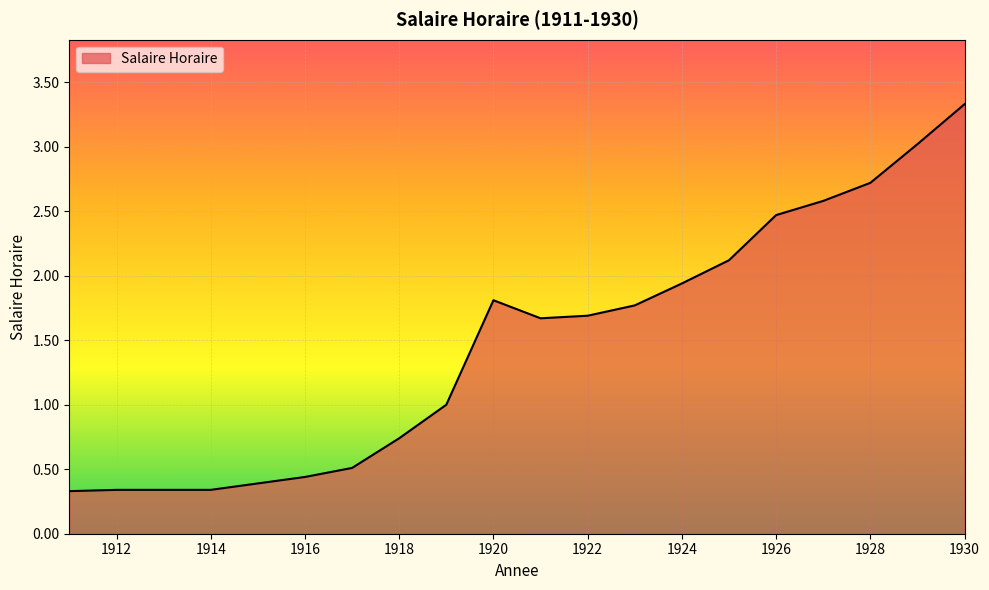

How many lines are shown in the chart?

1